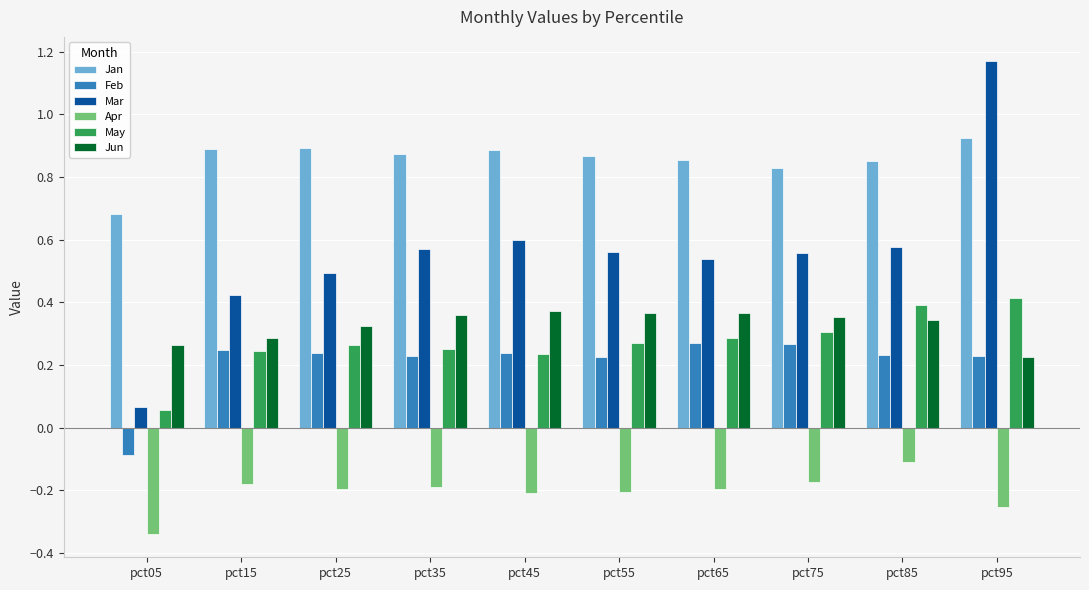

Which series has the largest range (max minus min)?

Mar